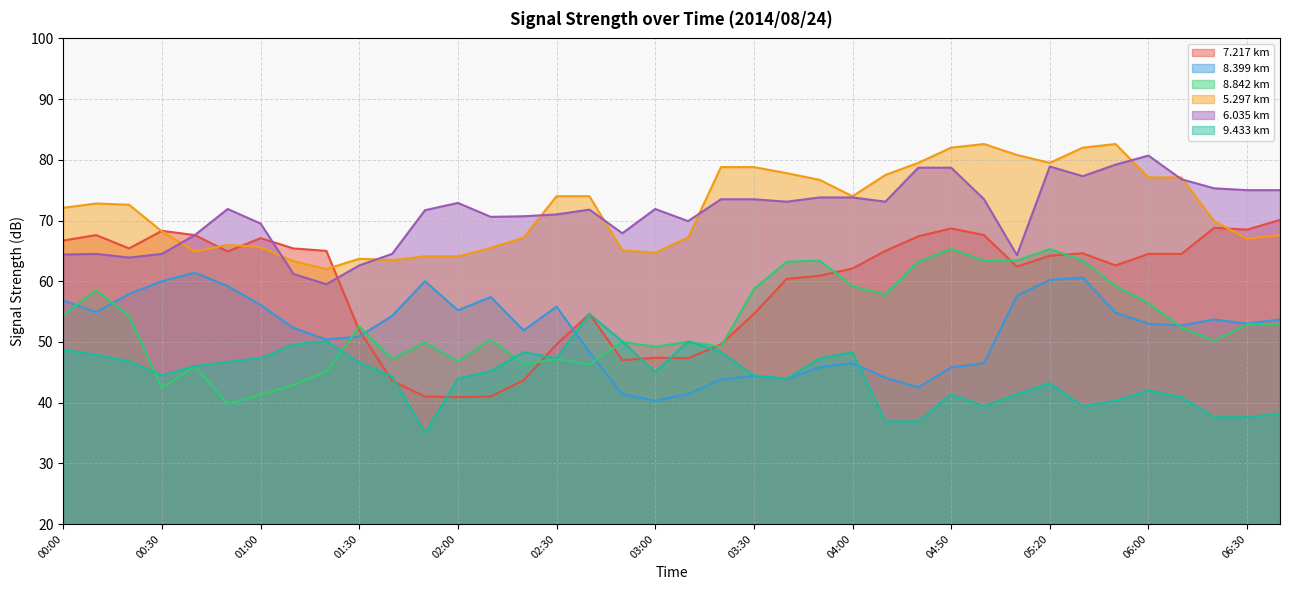

True or false: 5.297 has a value of 65.6 at 01:00.

True